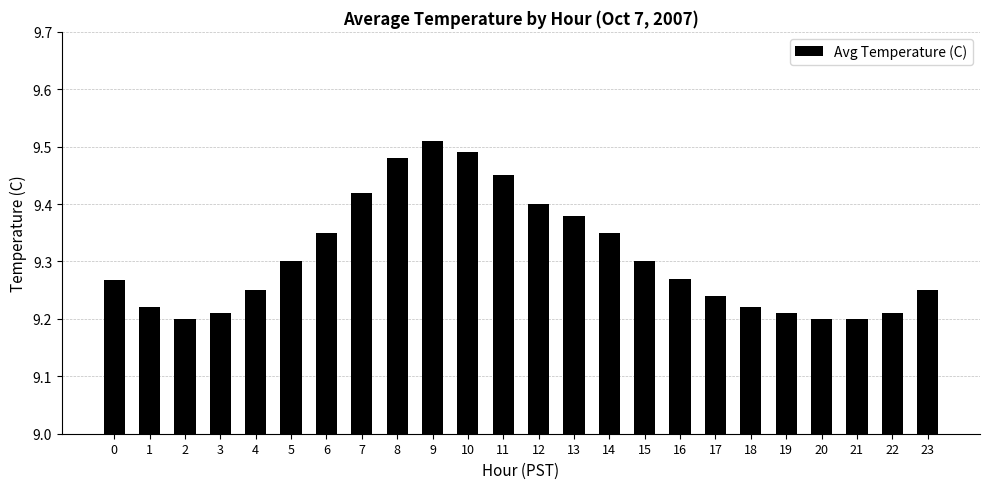

How many values are between 9 and 10?

24